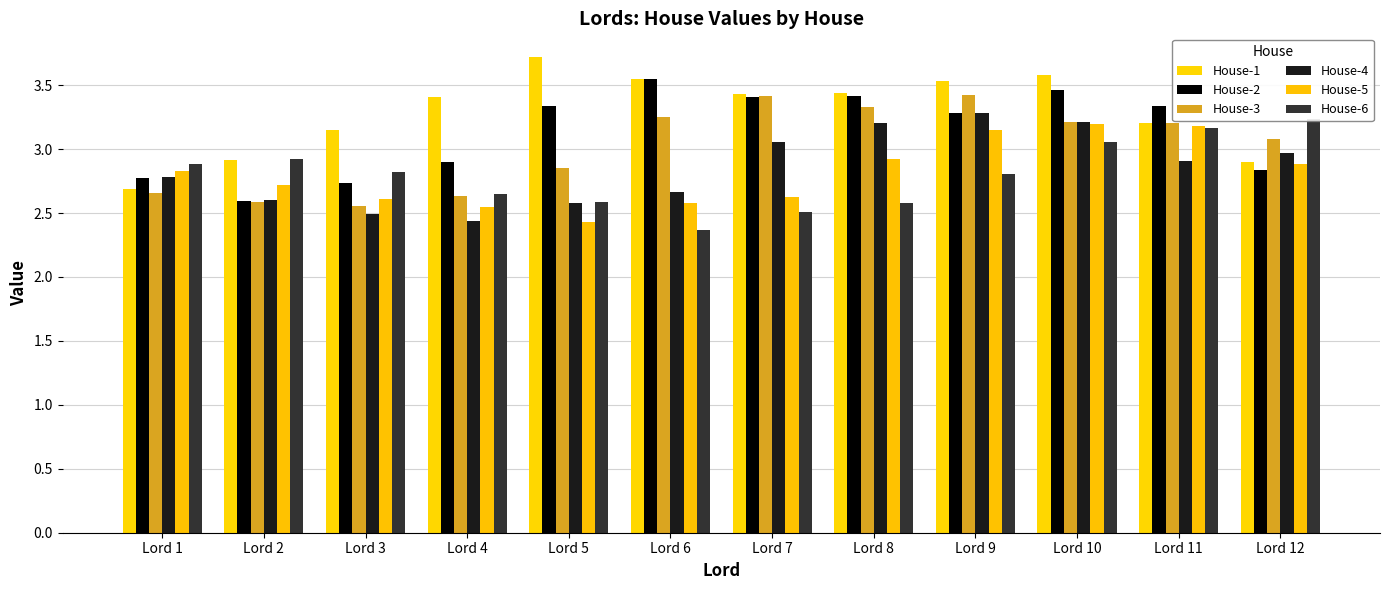

What is the value of the House-1 bar at the 3rd from the left?

3.1